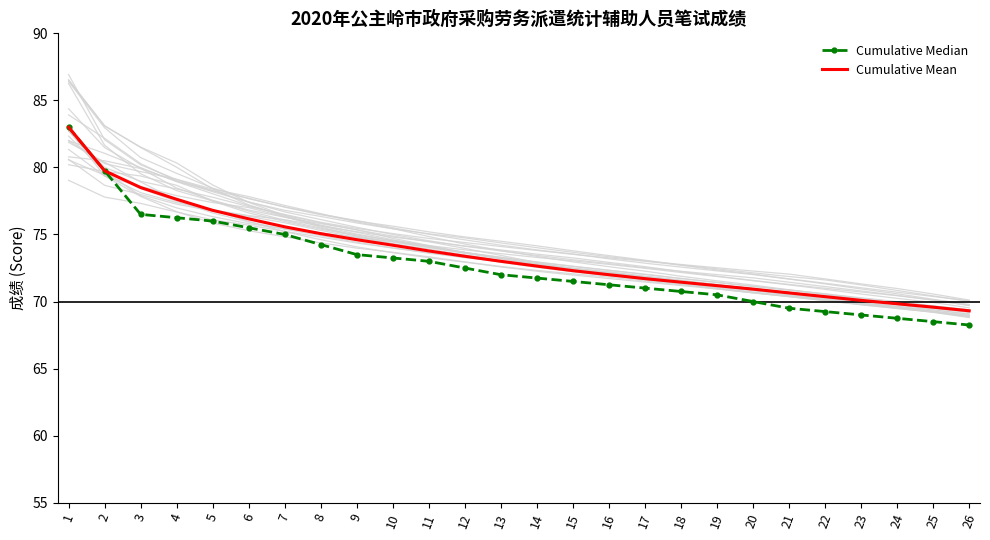

True or false: Cumulative Mean and Cumulative Median intersect in this chart.

False